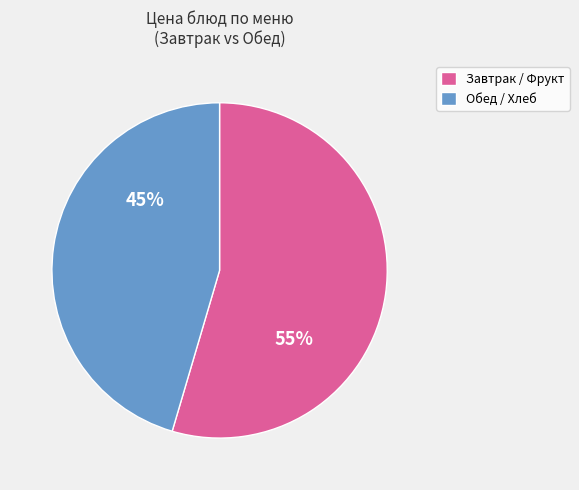

Is the sum of Обед / Хлеб and Завтрак / Фрукт greater than half?

Yes